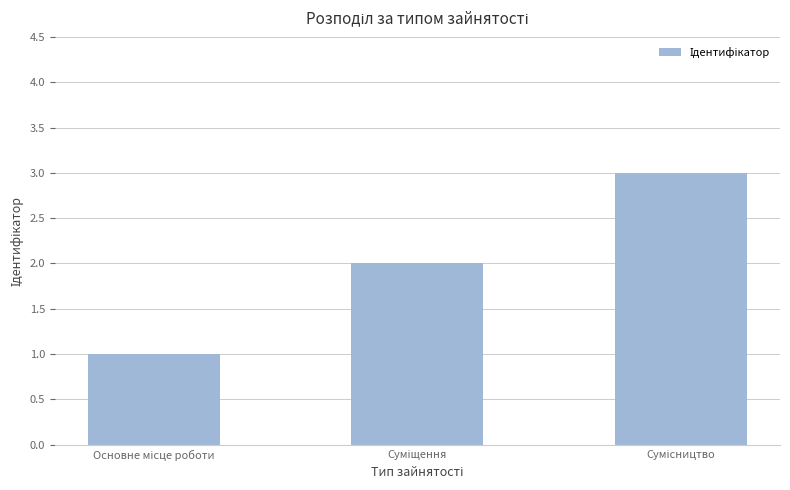

Reading right to left, list all the values displayed in this chart.

3	2	1